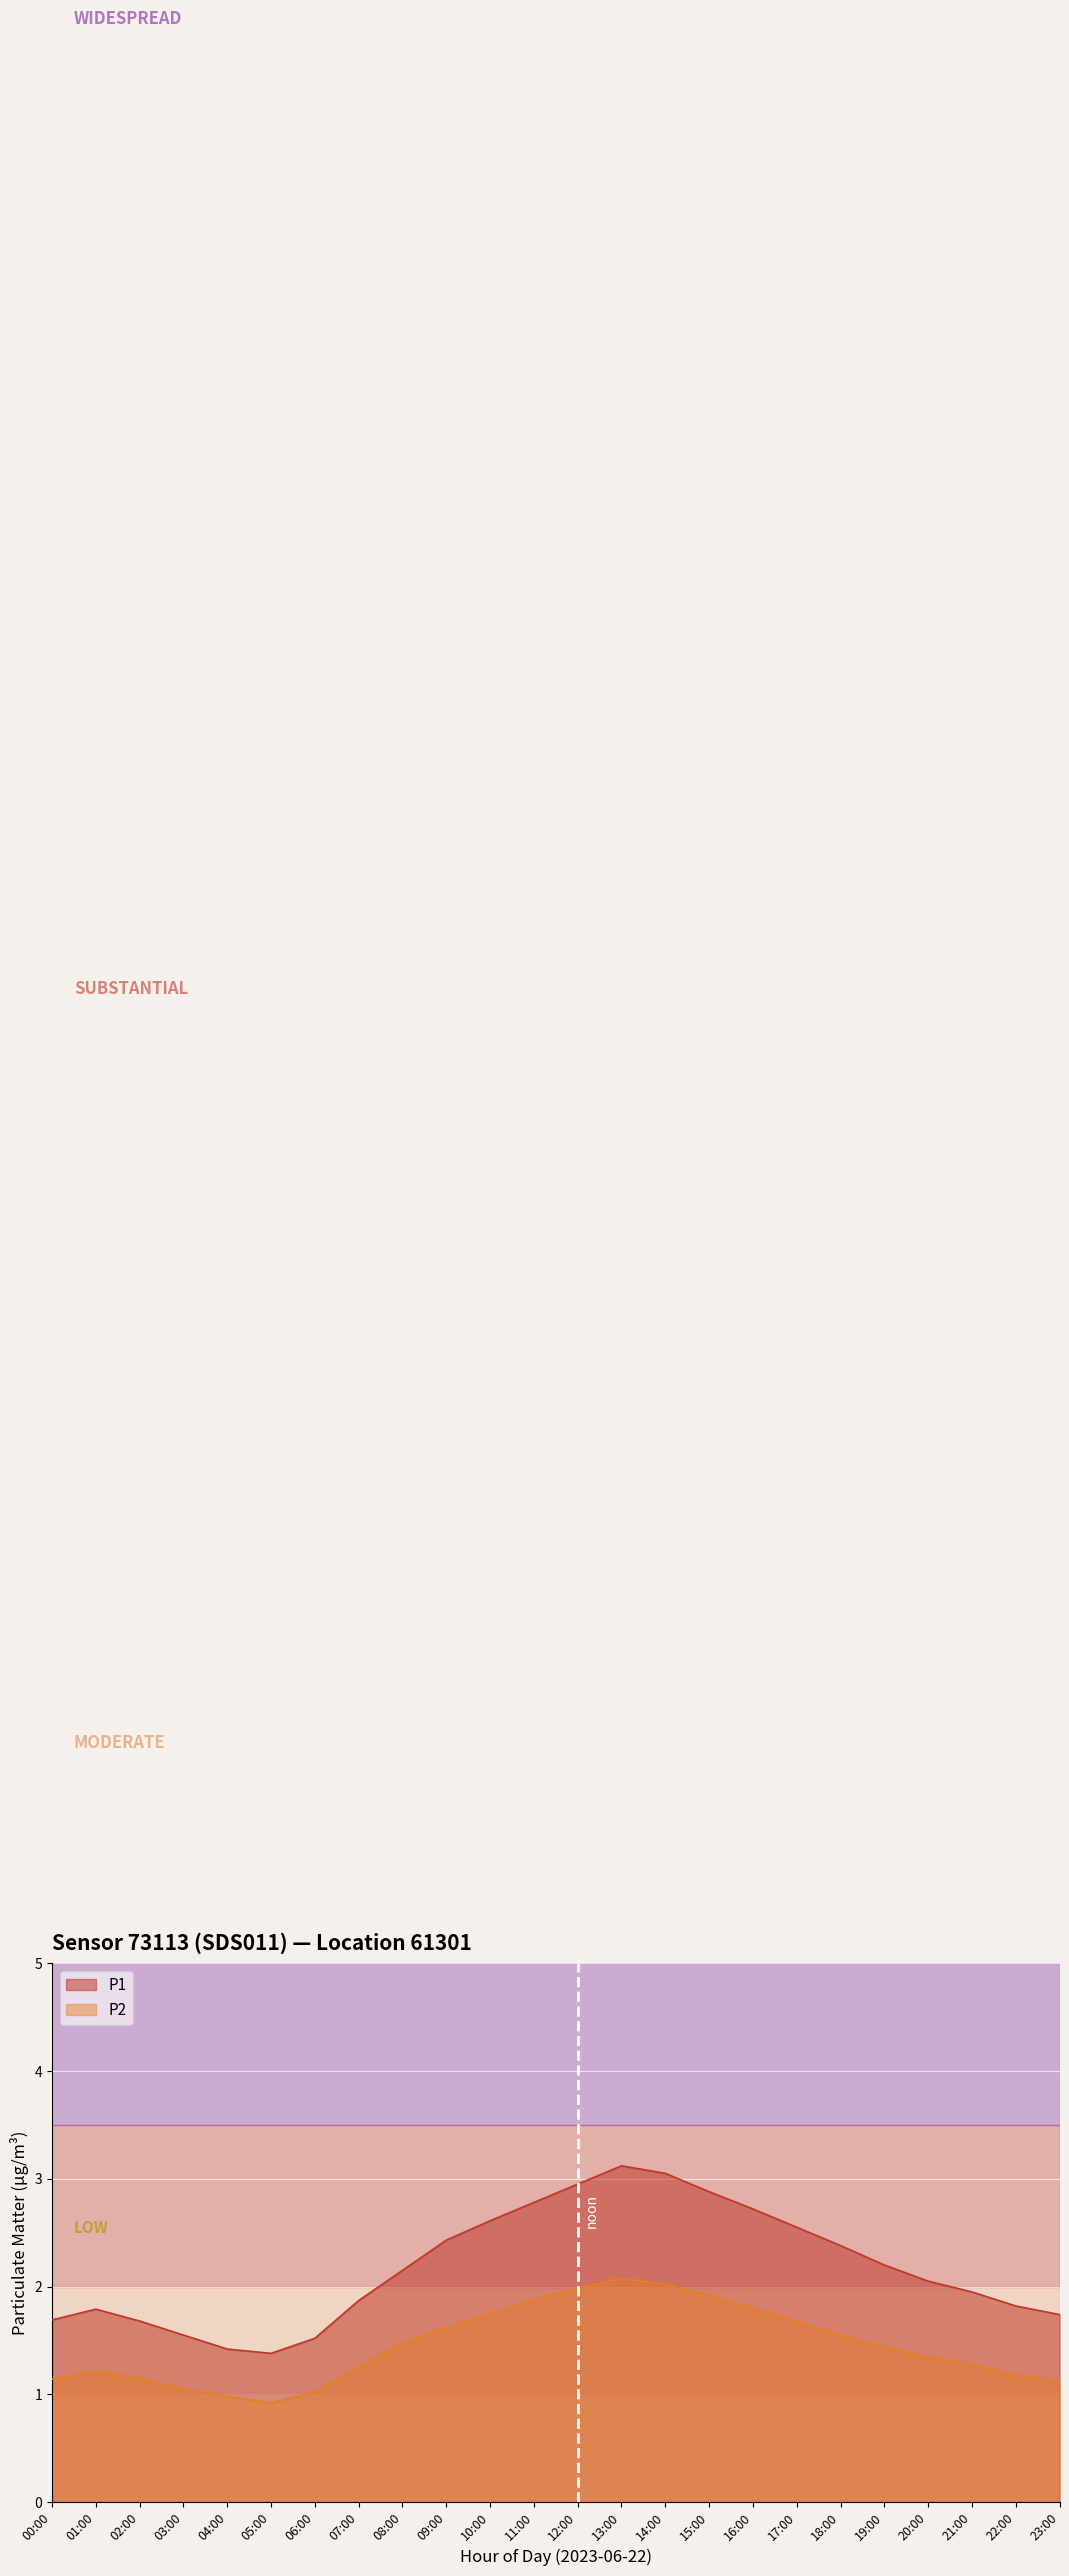

Which category has the highest value in the P2 series?

13:00